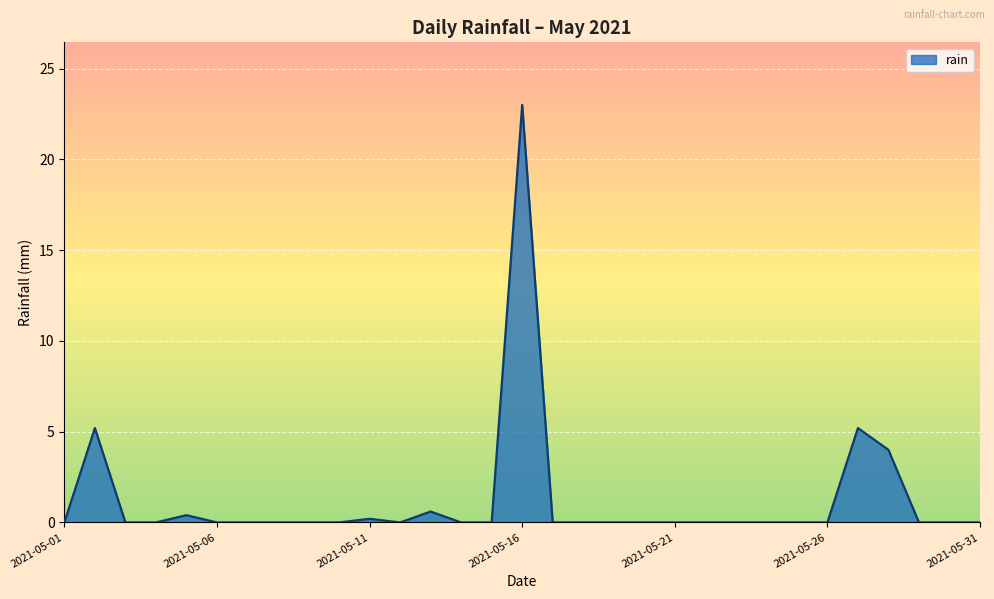

What is the difference between the maximum and minimum values?

23.0